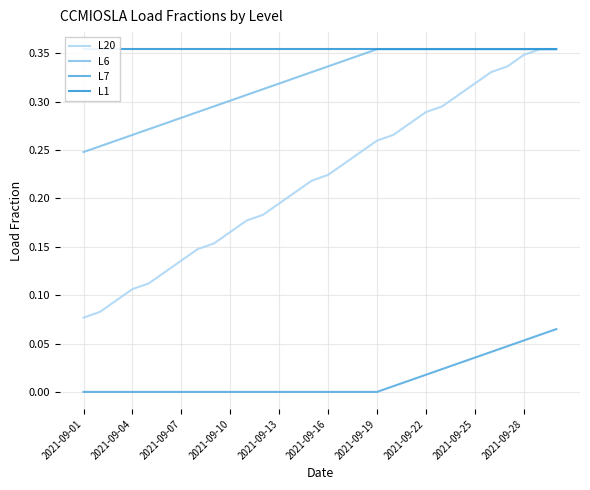

Which series has the largest total across all categories?

L1